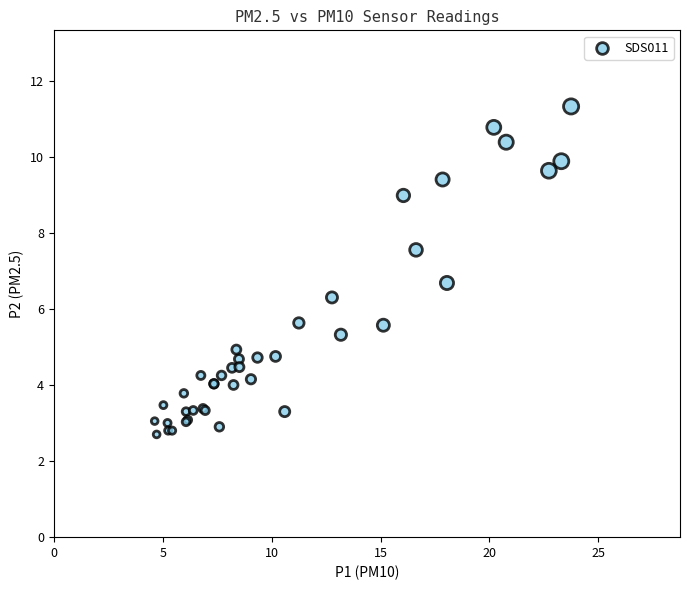

What Y value in the scatter plot is closest to 7?

6.7